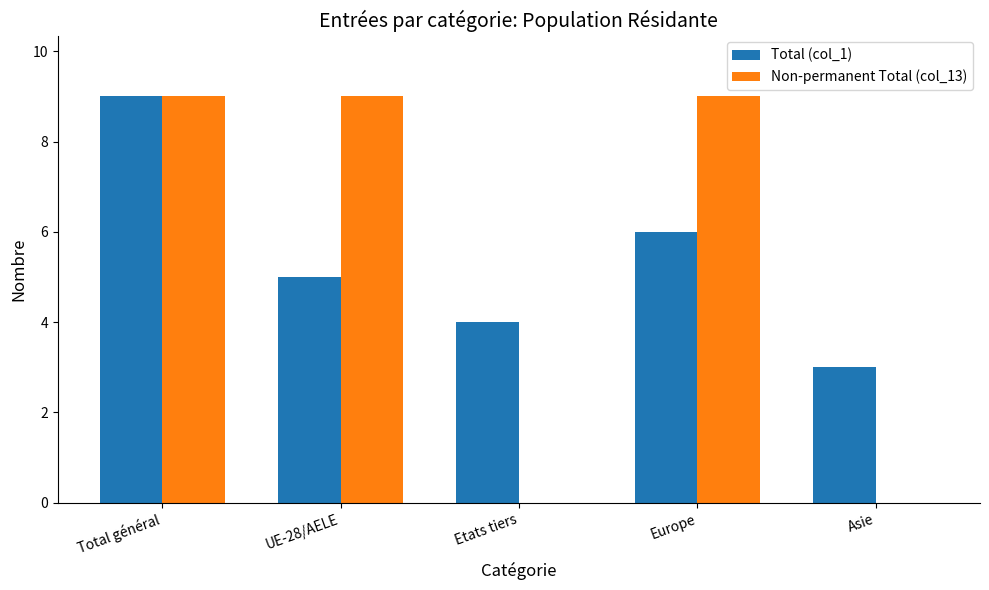

Reading left to right, transcribe all the data shown in this chart.

Total (col_1): 9	5	4	6	3
Non-permanent Total (col_13): 9	9	0	9	0